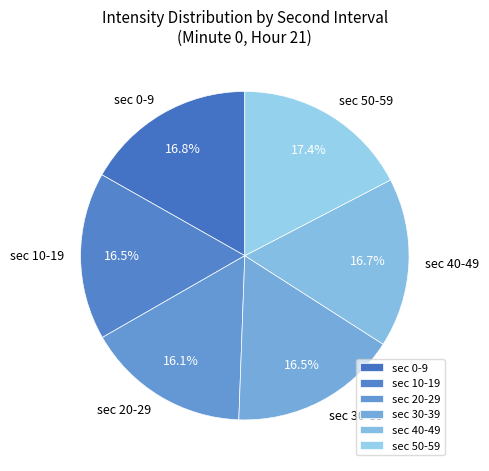

What is the ratio of the value at sec 0-9 to the value at sec 30-39?

1.0